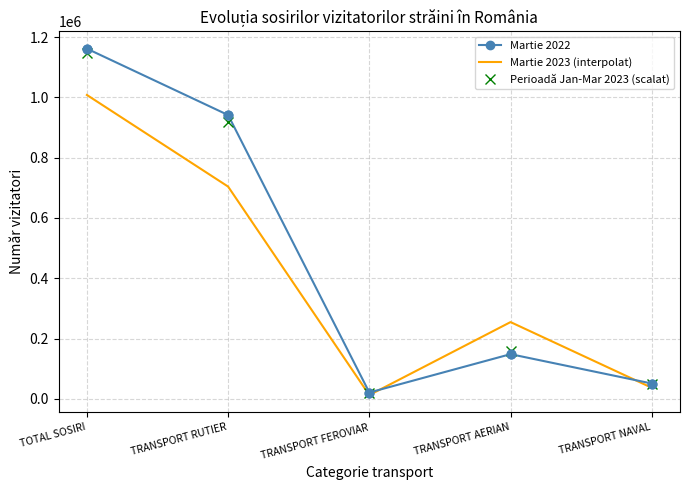

Between TRANSPORT RUTIER and TRANSPORT AERIAN, which series saw the biggest shift?

Martie 2022